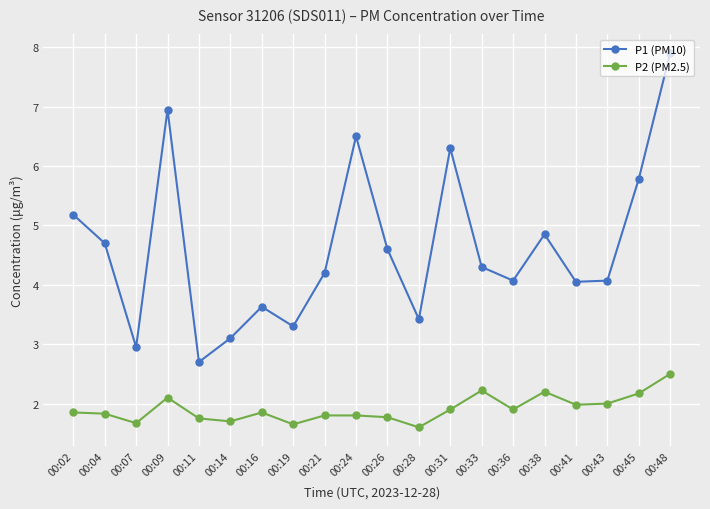

What is the greatest value displayed?

7.9